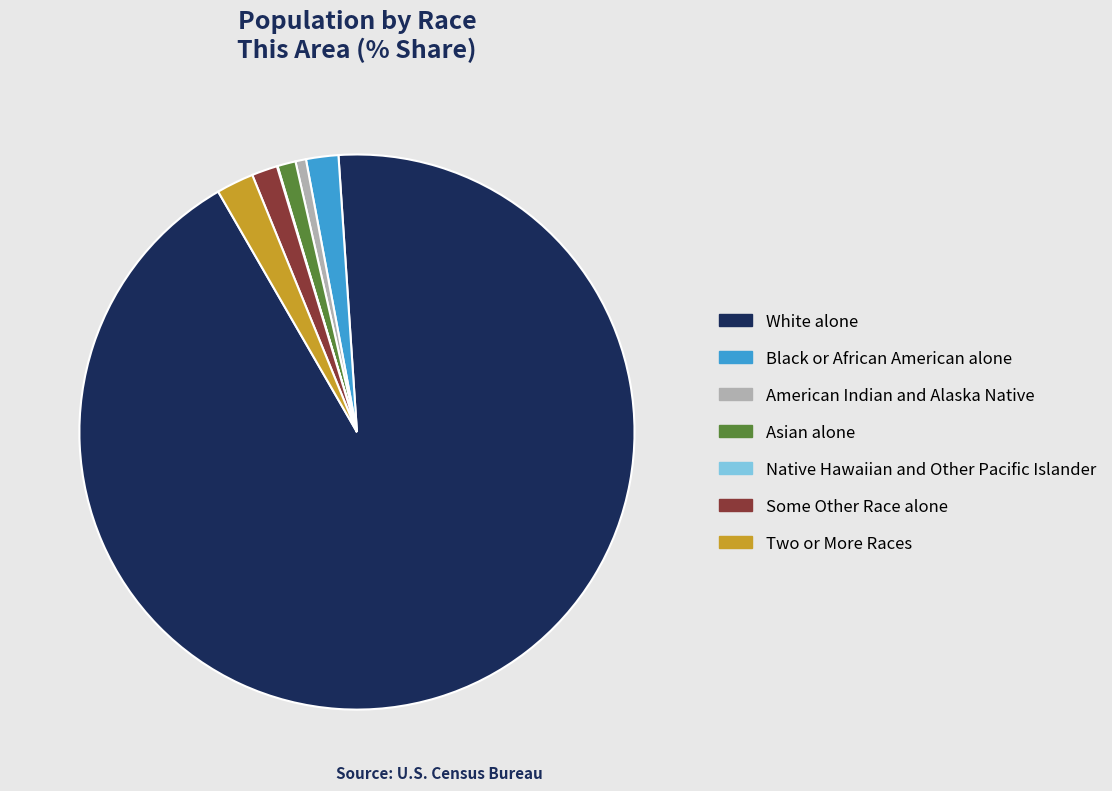

True or false: Black or African American alone accounts for 2% of the total.

True